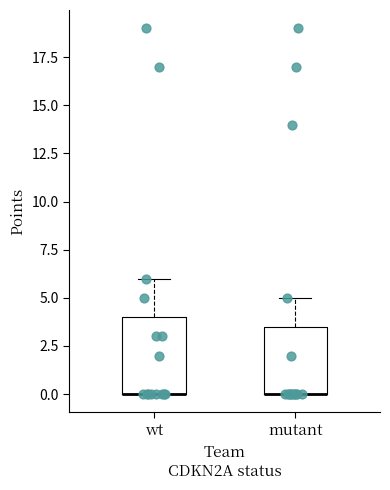

Where is the lower edge of the box for wt on the y-axis? The values are not printed on the chart, so give them approximately, as read against the axis.

0.0